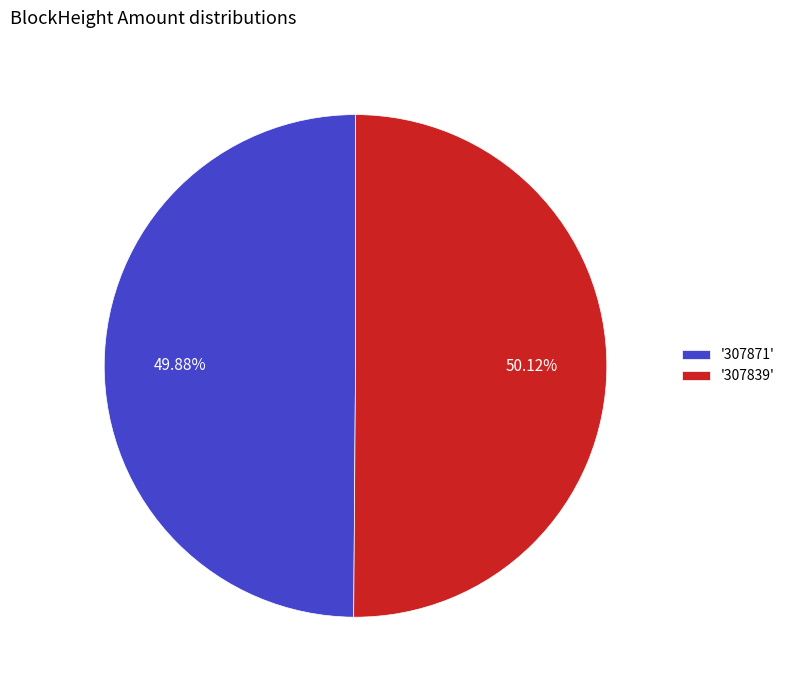

Approximately how many times larger is the value at '307839' compared to '307871'?

1.0